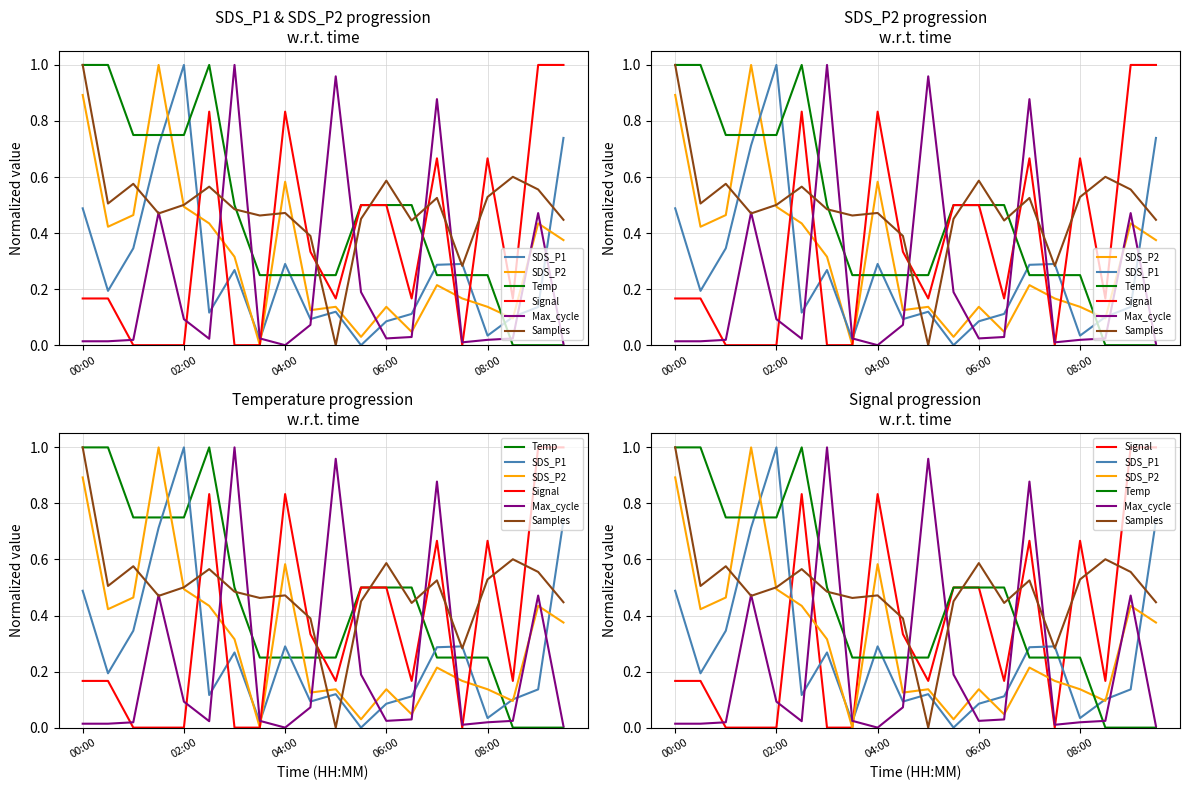

The SDS_P2 series shows 0.1 at 6. True or false?

False